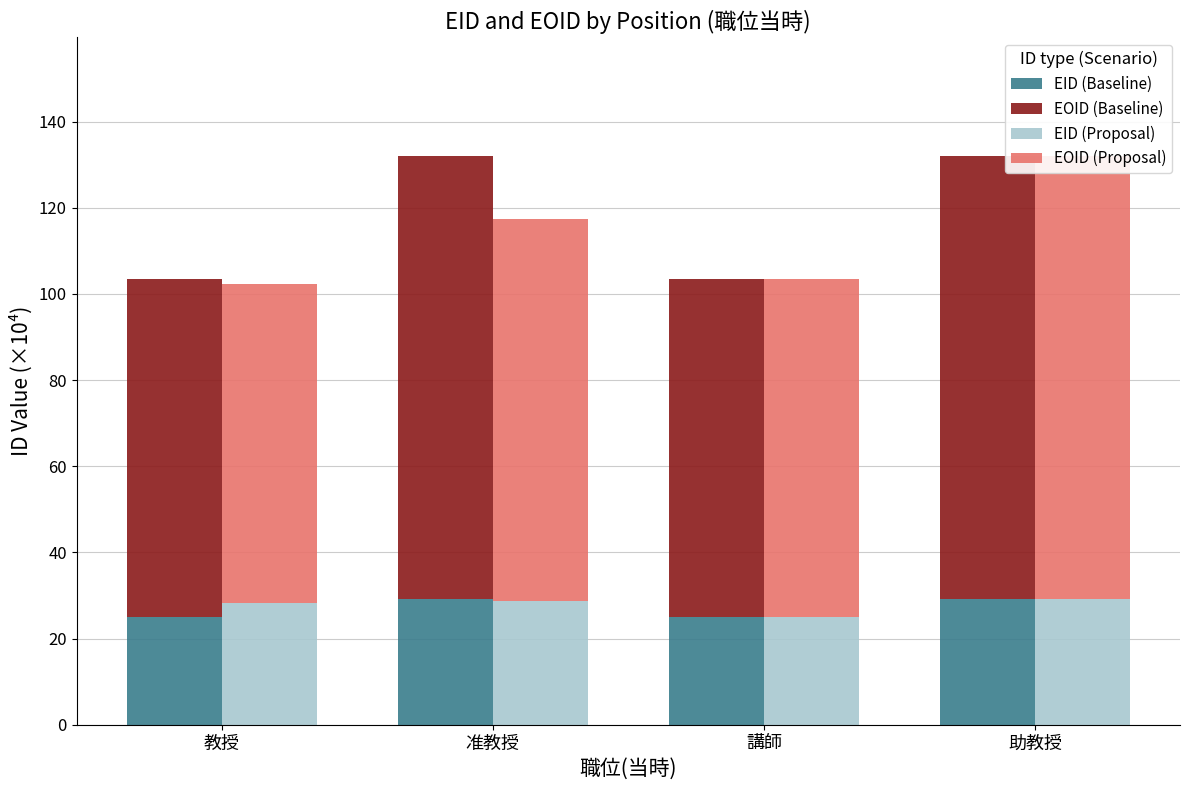

At which label does EID (Proposal) first exceed 28?

教授